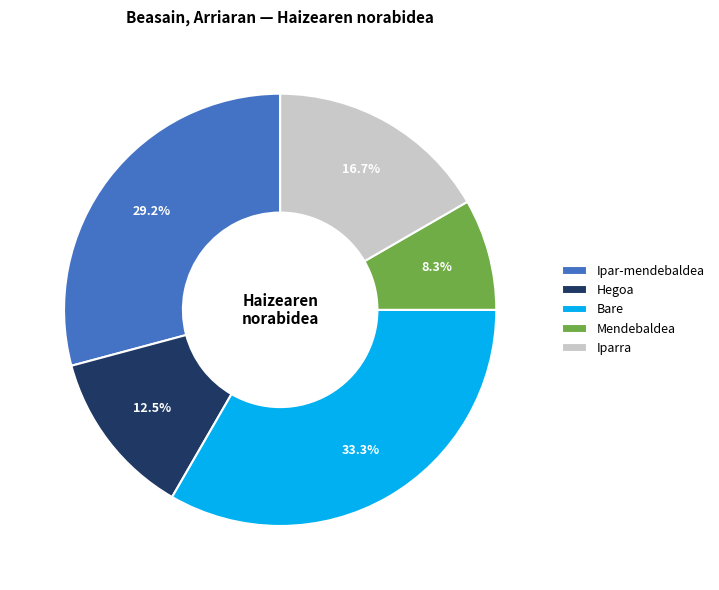

To the nearest percent, what is the difference between the largest and smallest slice percentages?

25%